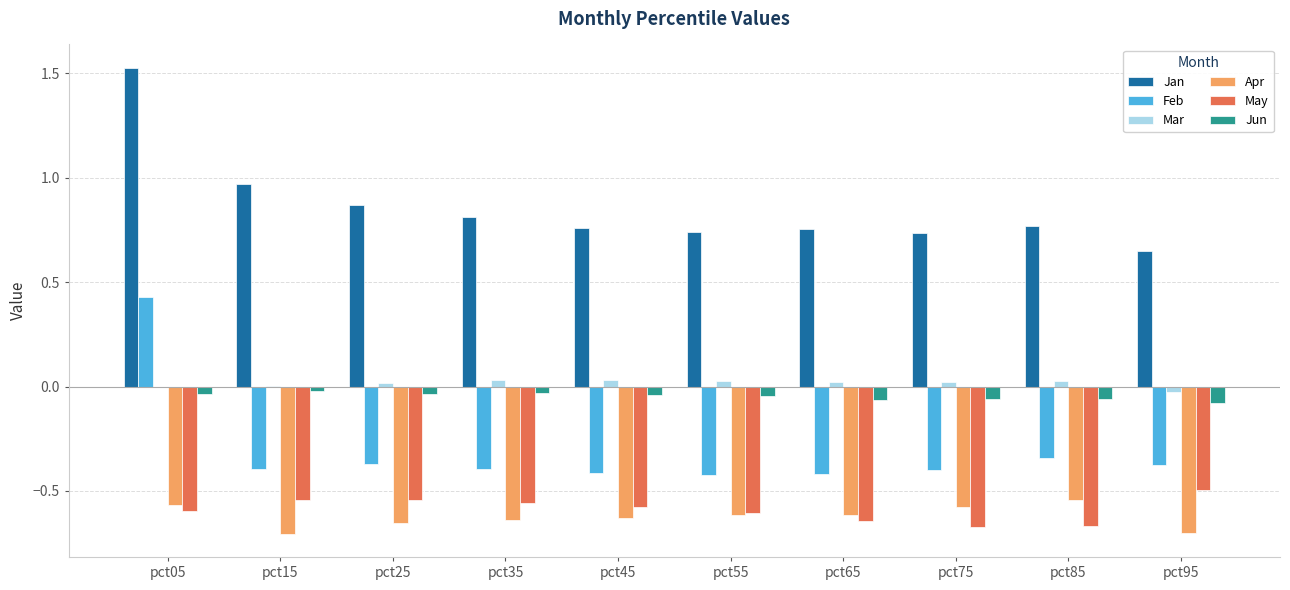

The value of Apr at pct35 is -0.4. True or false?

False